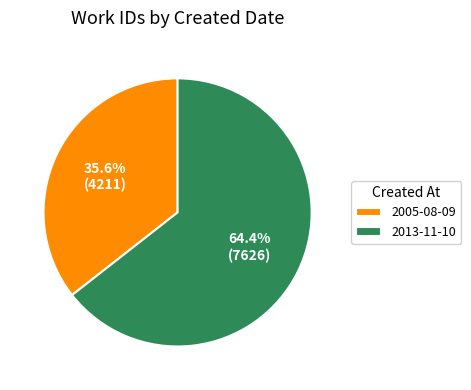

Which category has the biggest portion of the pie?

2013-11-10